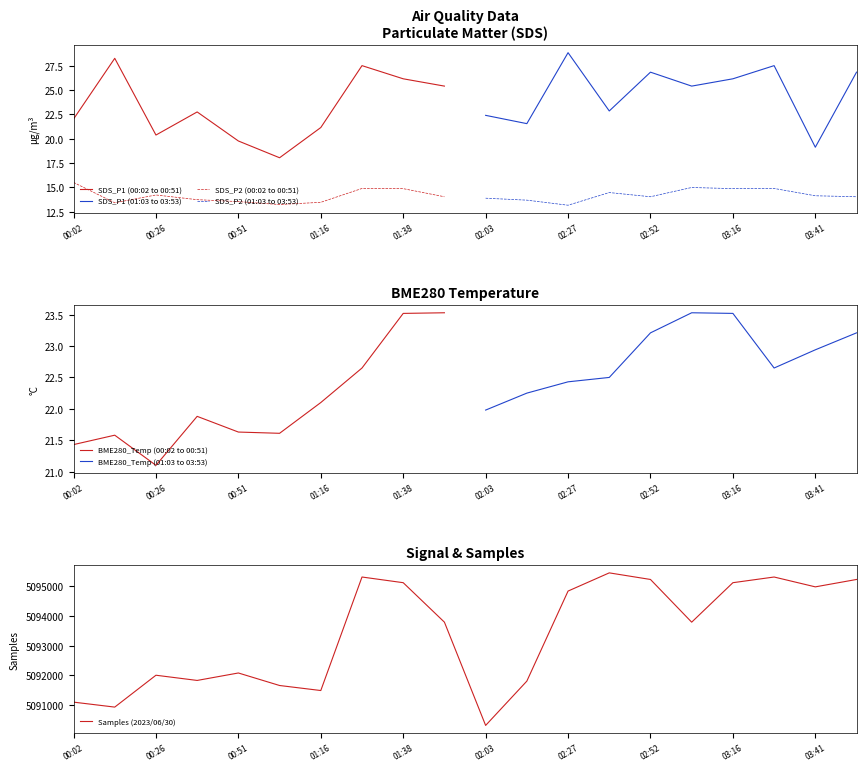

True or false: SDS_P1 (00:02 to 00:51) has a value of 26.1 at 01:38.

True